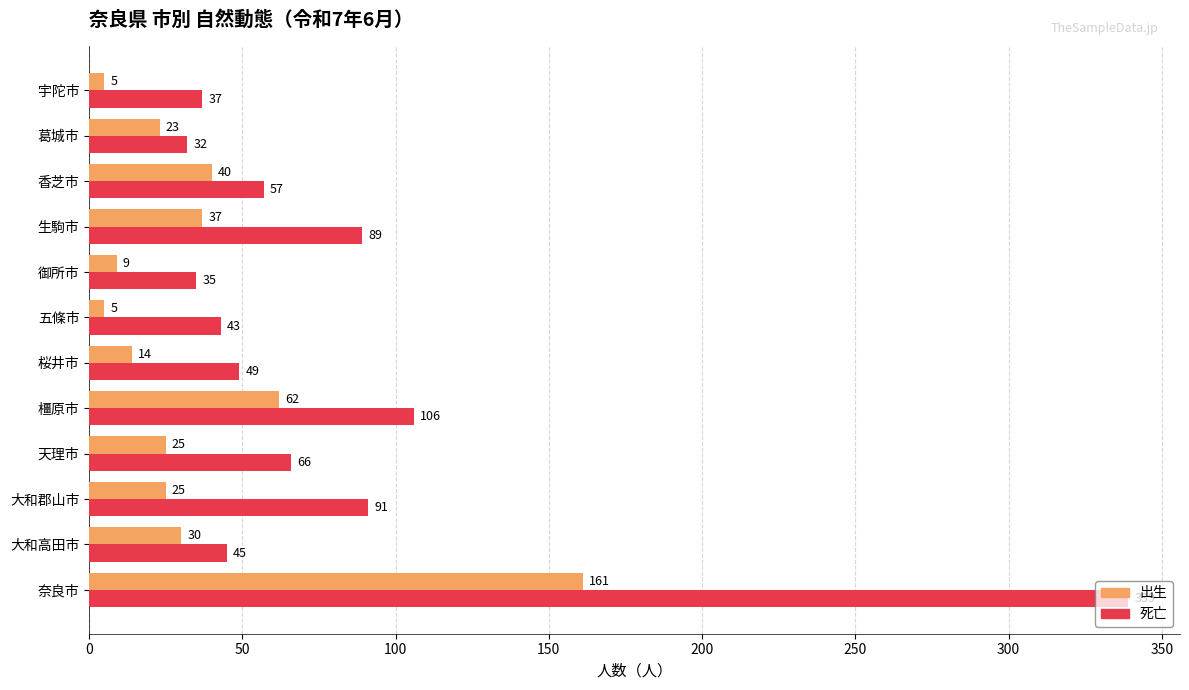

Which series has the largest total across all categories?

死亡